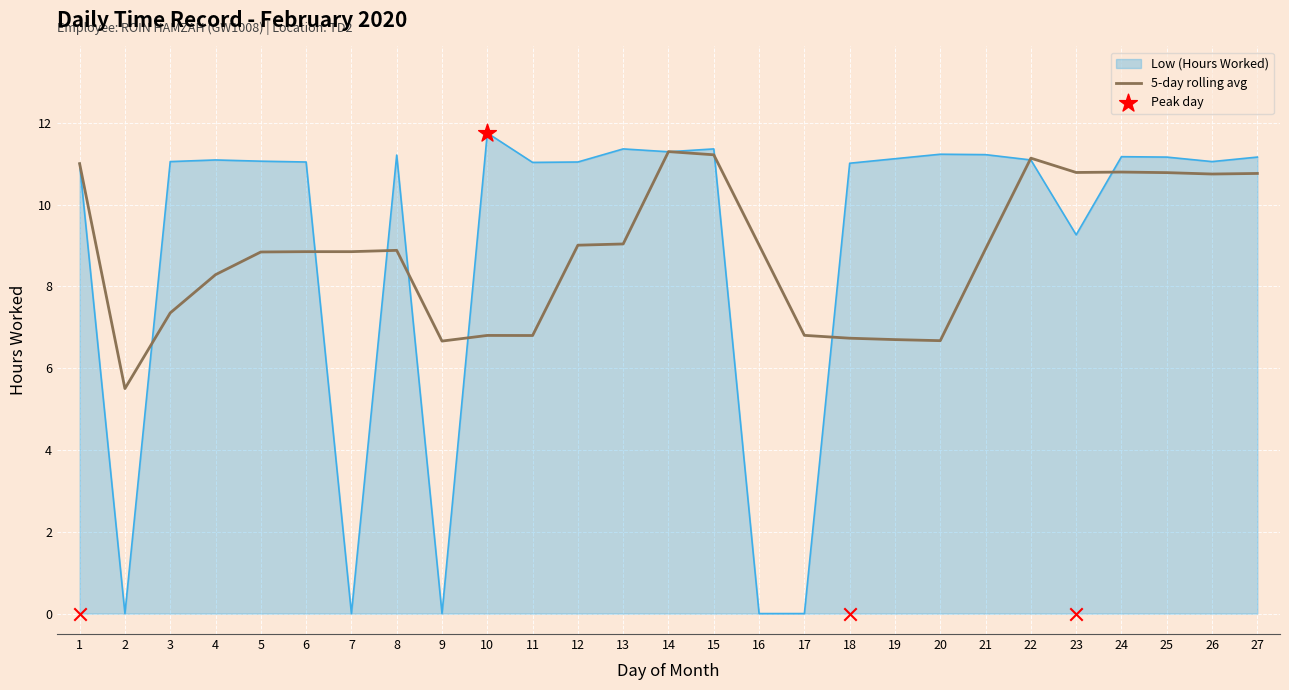

Approximately how many times larger is the value at 4 compared to 7?

0.9